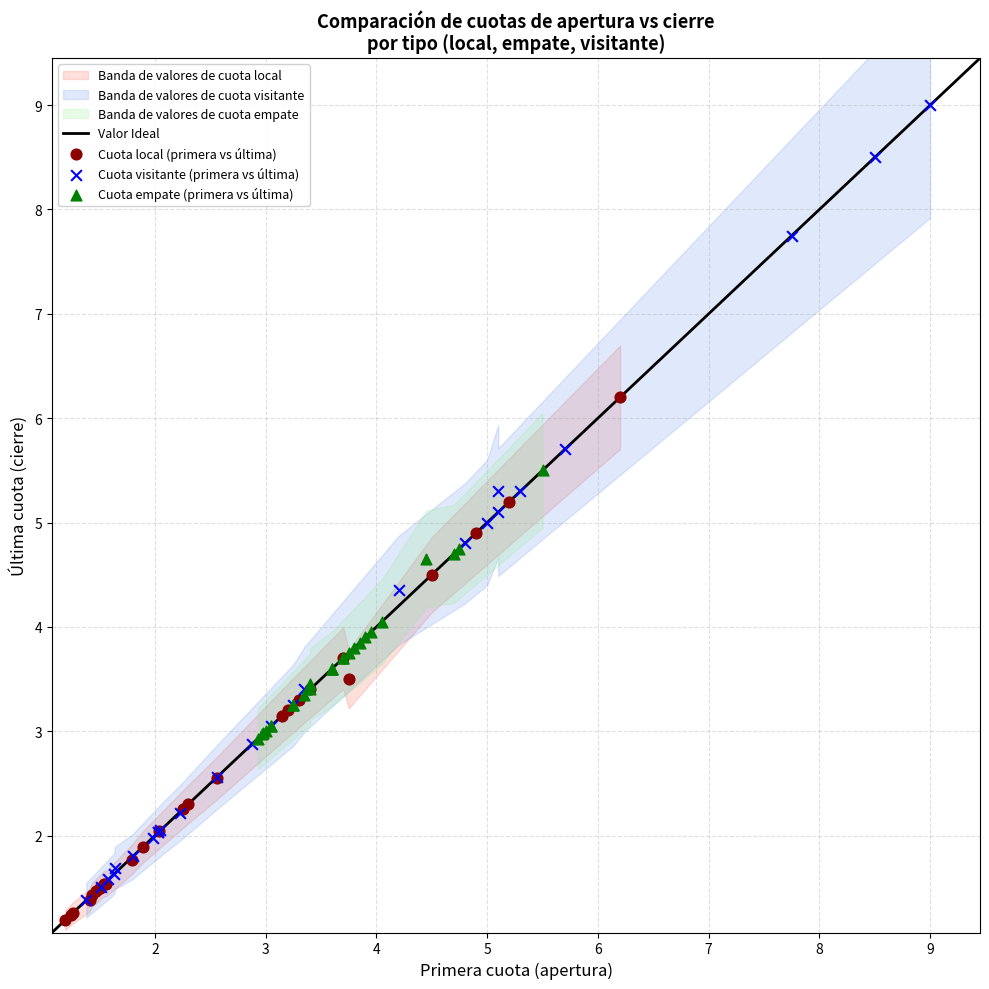

Which series reaches the maximum Y coordinate?

Cuota visitante (primera vs última)